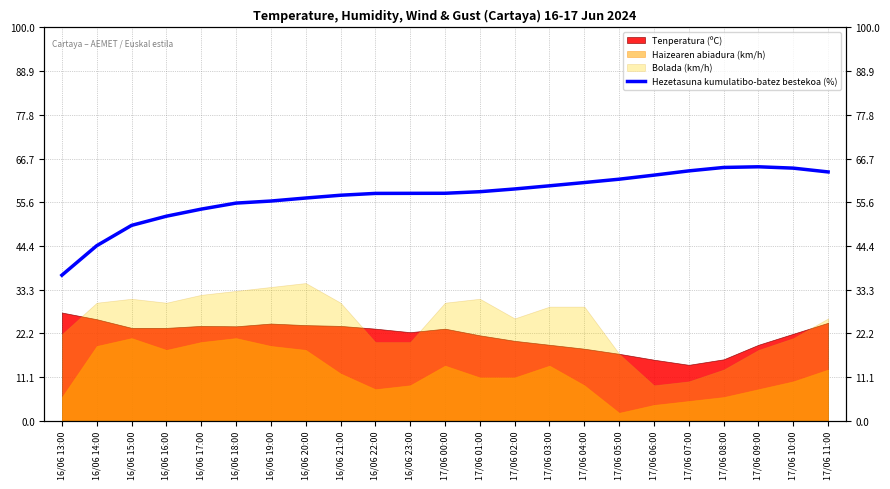

What is the label of the 5th point from the left?

16/06 17:00